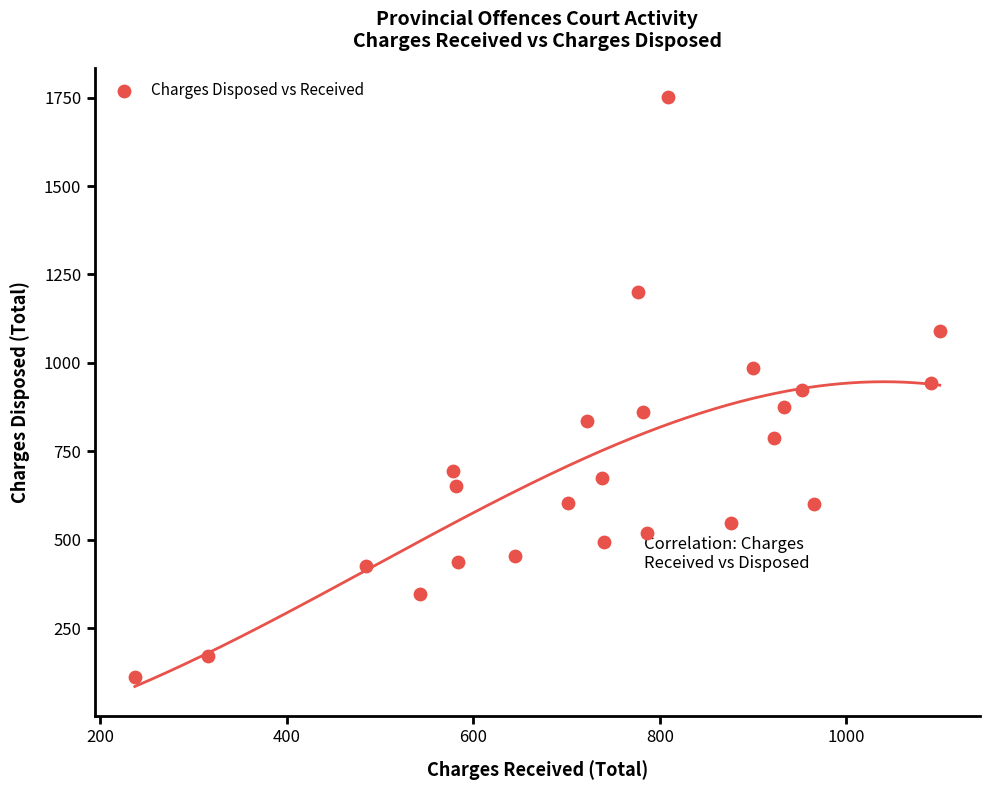

What is the range of Y values (max minus min)?

1639